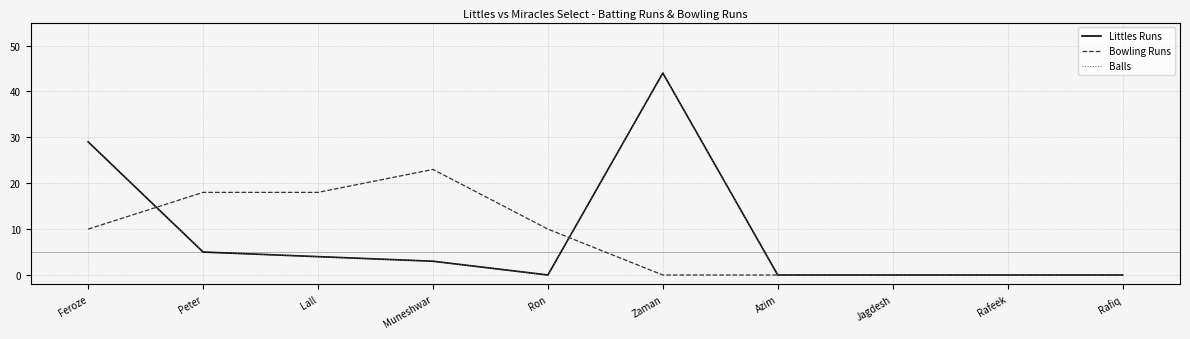

What is the greatest value displayed?

44